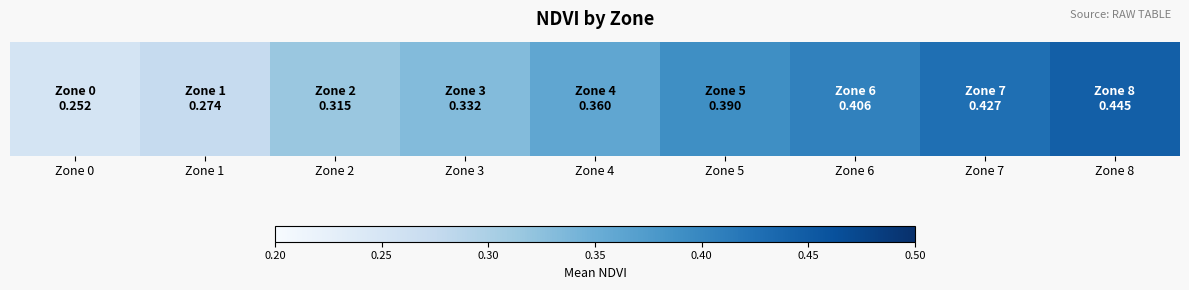

The value at Zone 7 is 0.7. True or false?

False